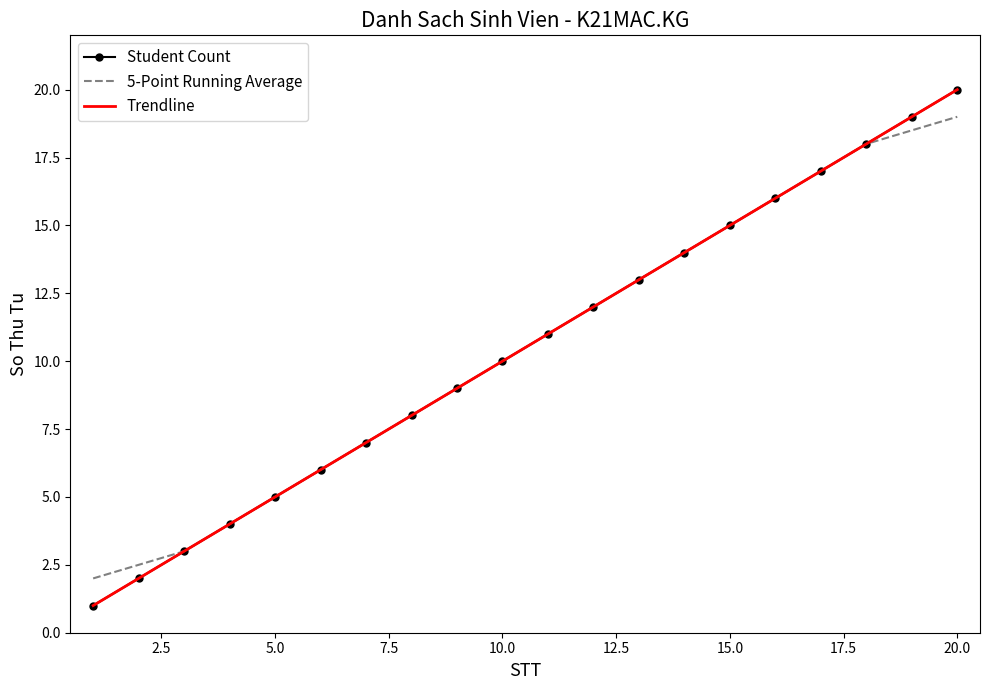

Which series ends up on top after the final intersection of Trendline and 5-Point Running Average?

Trendline